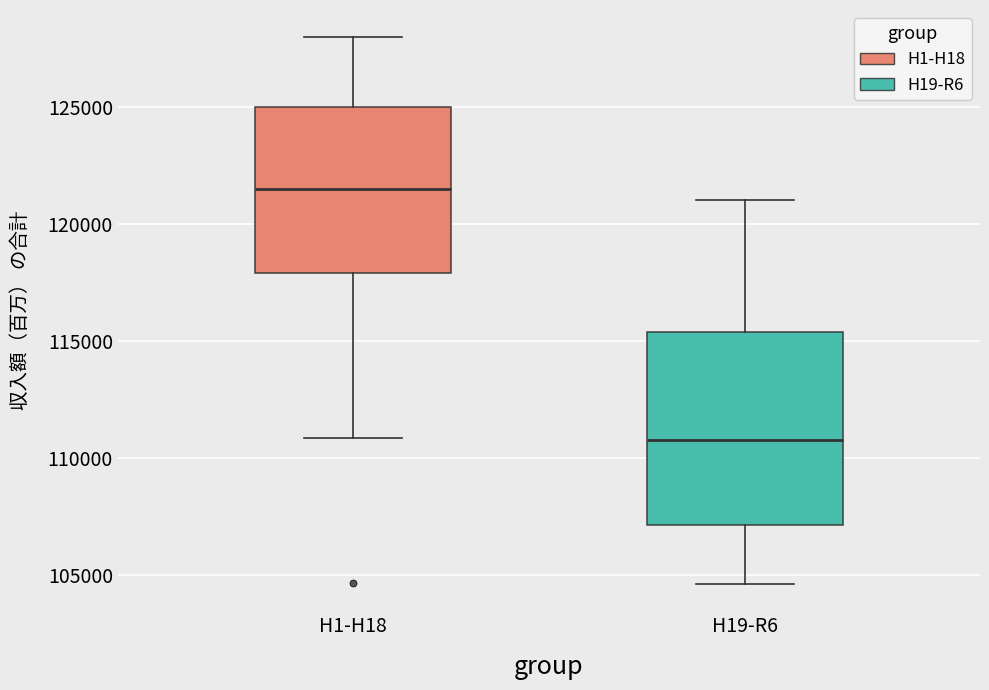

Where does the lower whisker of the box for H19-R6 end on the y-axis? The values are not printed on the chart, so give them approximately, as read against the axis.

104500